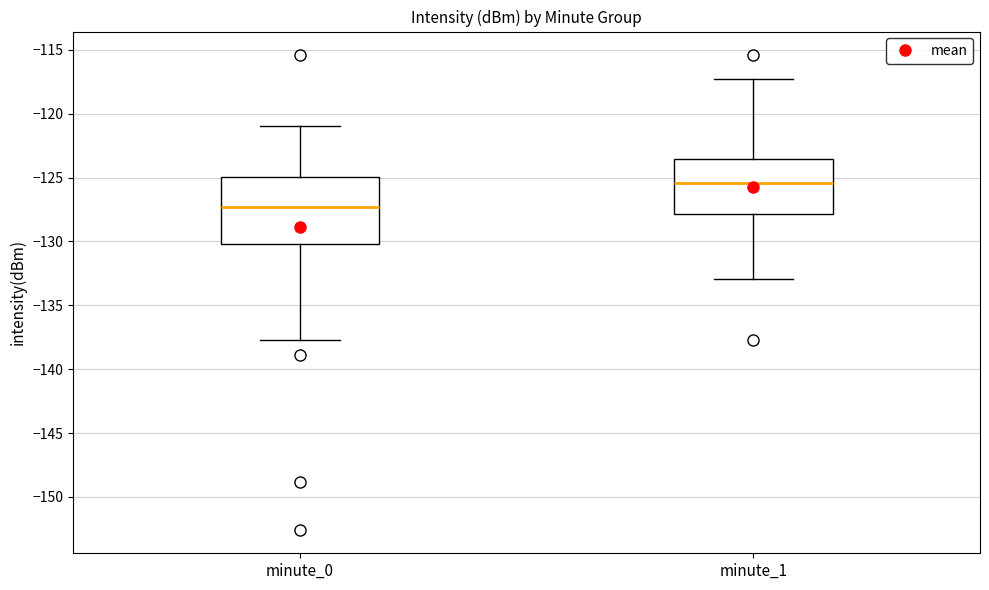

Reading left to right, transcribe this box plot: for each box, give where its median line is, the range the box spans, and where its two whiskers end, as read against the y-axis. The values are not printed on the chart, so give them approximately, as read against the axis.

minute_0: median -127.5, box -130.0 to -125.0, whiskers -137.5 to -121.0
minute_1: median -125.5, box -128.0 to -123.5, whiskers -133.0 to -117.5